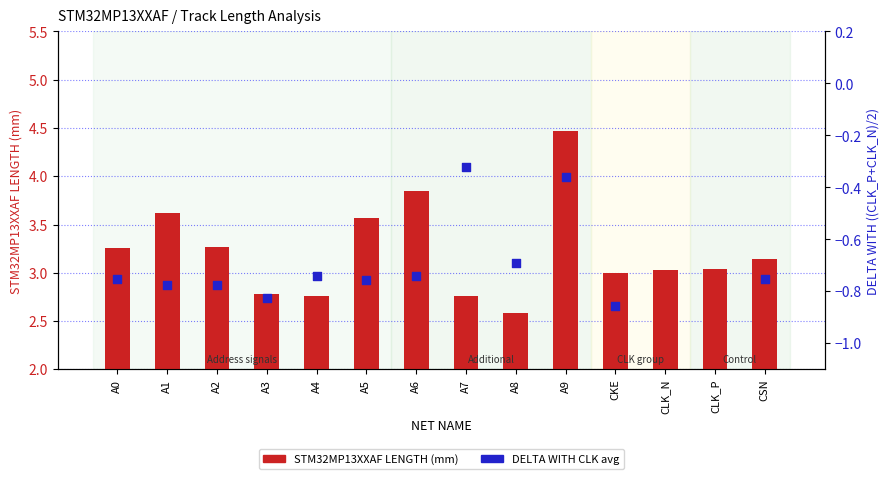

Which series has the largest total across all categories?

STM32MP13XXAF LENGTH (mm)